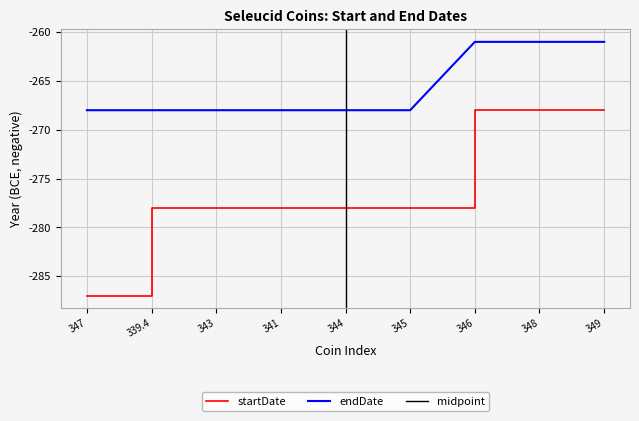

What is the average value of the endDate series?

-266